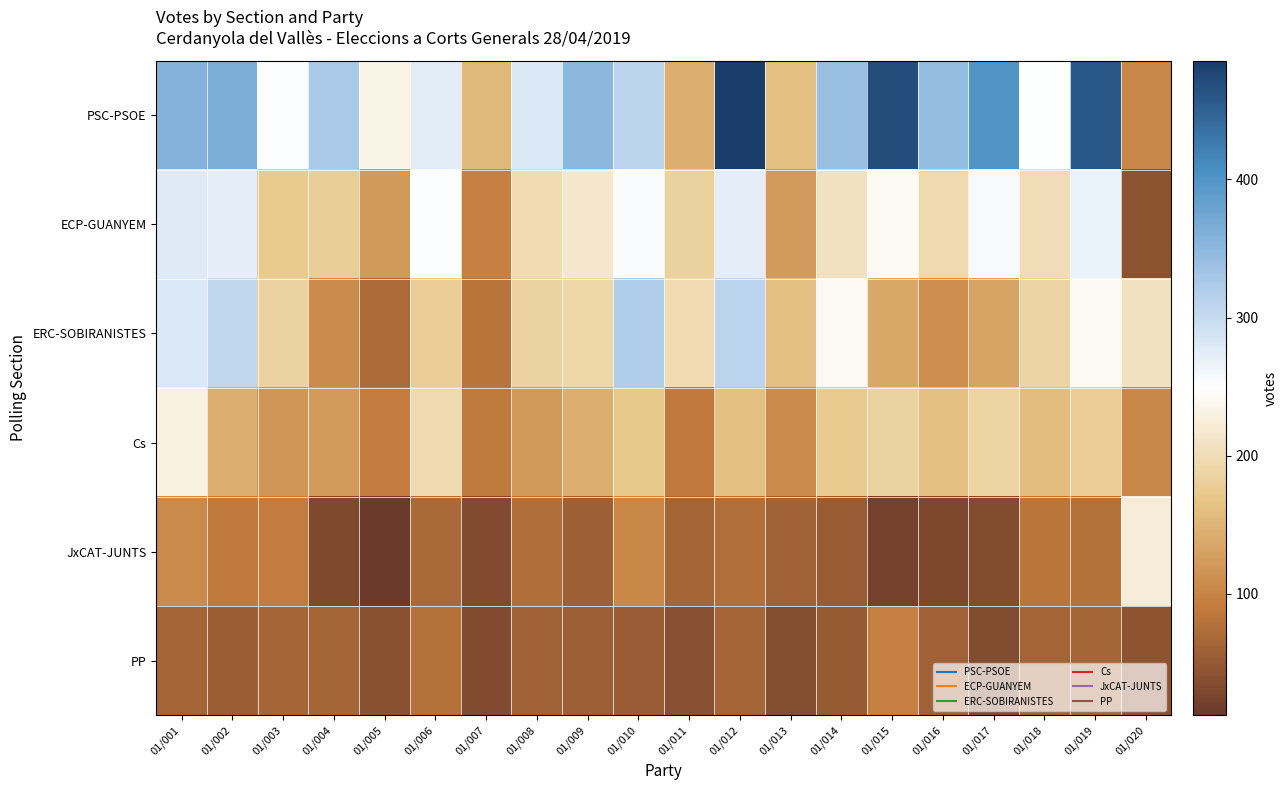

What is the total value across all series at 01/004?

833